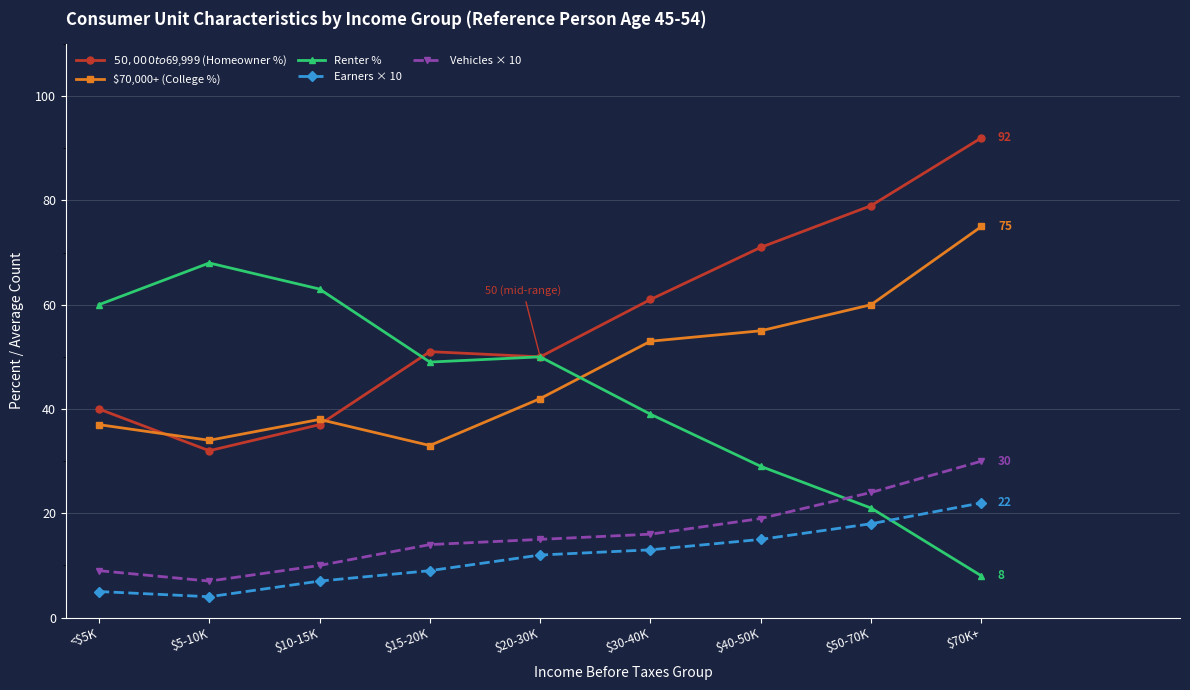

Reading left to right, list all the values displayed in this chart.

$50,000 to $69,999 (Homeowner %): 40	32	37	51	50	61	71	79	92
$70,000+ (College %): 37	34	38	33	42	53	55	60	75
Renter %: 60	68	63	49	50	39	29	21	8
Earners × 10: 5	4	7	9	12	13	15	18	22
Vehicles × 10: 9	7	10	14	15	16	19	24	30